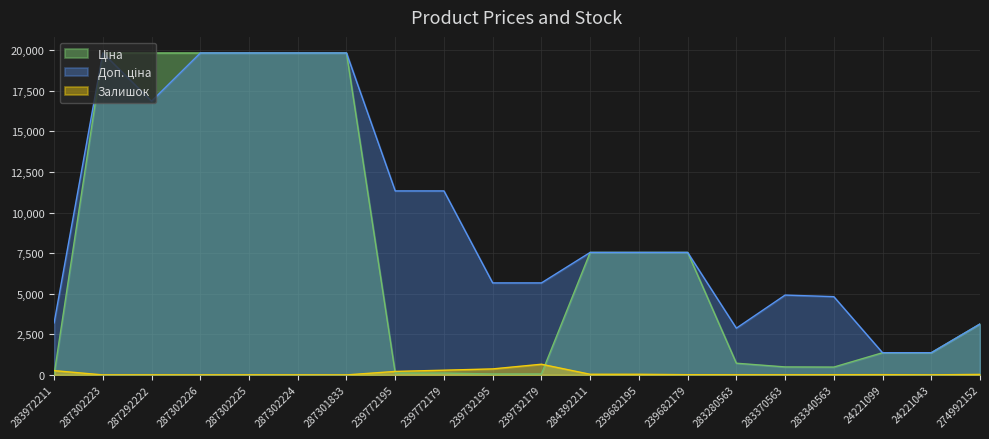

After their last crossing, which series has the higher values: Ціна or Доп. ціна?

Доп. ціна